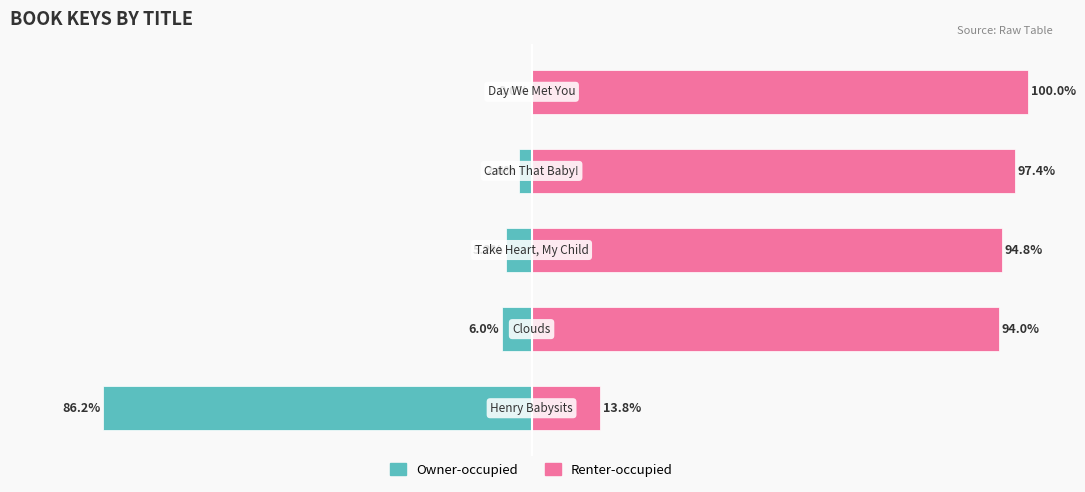

List the series in order of their overall mean, lowest first.

Owner-occupied, Renter-occupied